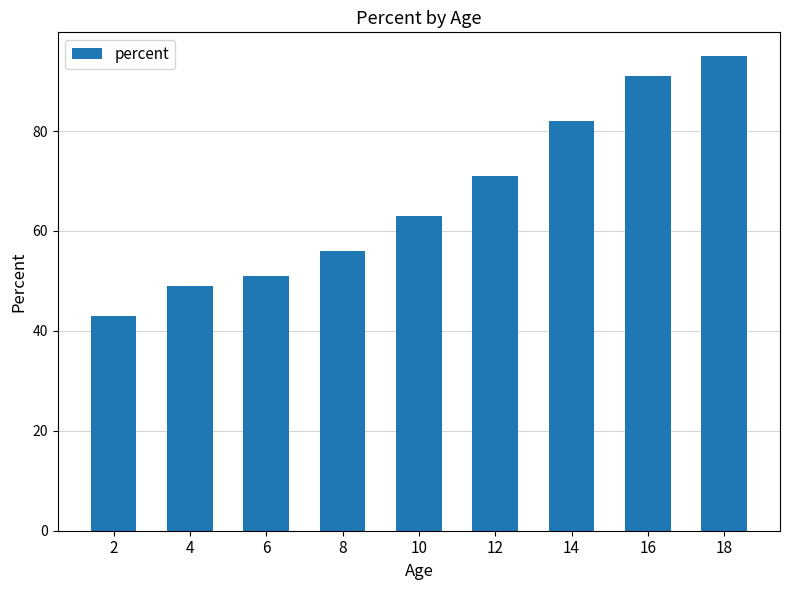

What is the average value?

67